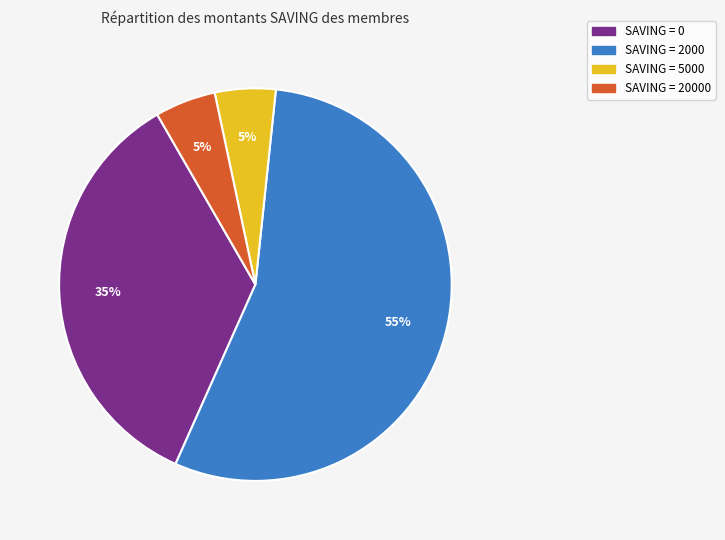

To the nearest percent, what is the difference between the largest and smallest slice percentages?

50%